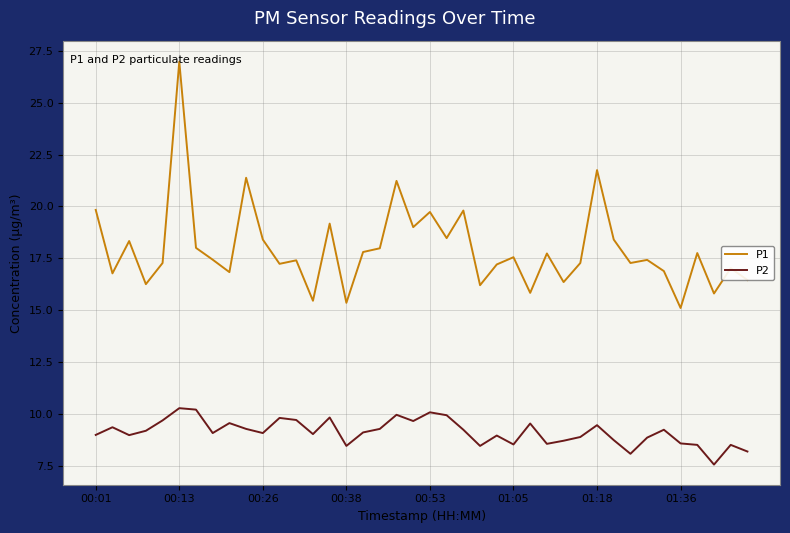

Is this an area chart (filled region under the line)?

No